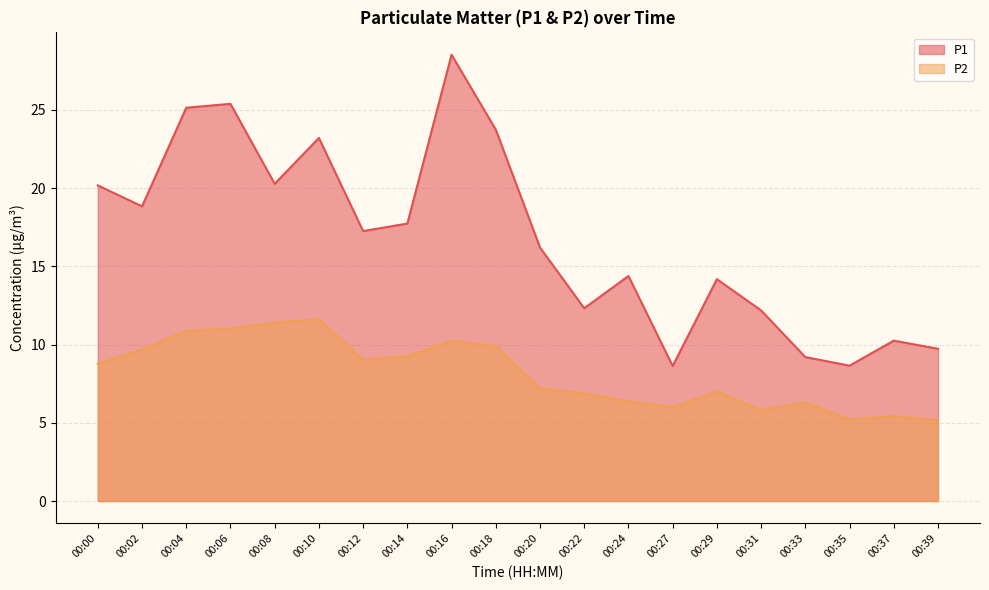

At which label does P2 reach its minimum?

00:39